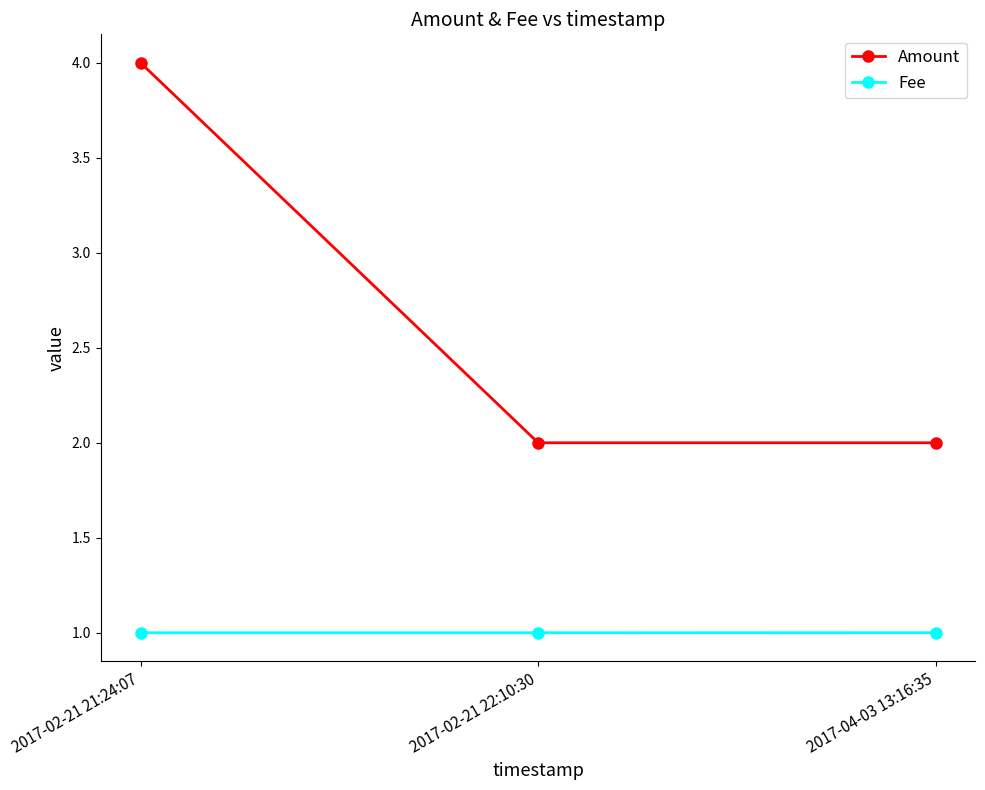

How many series are shown in this chart?

2